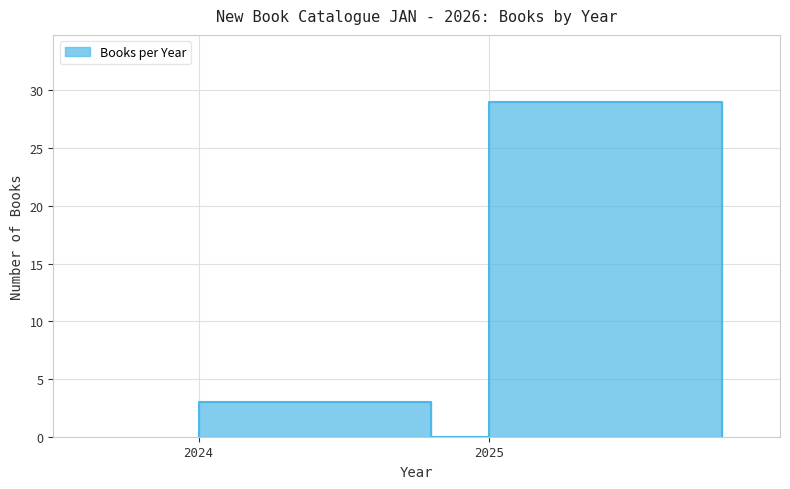

Rank the categories by value from lowest to highest.

2024, 2025